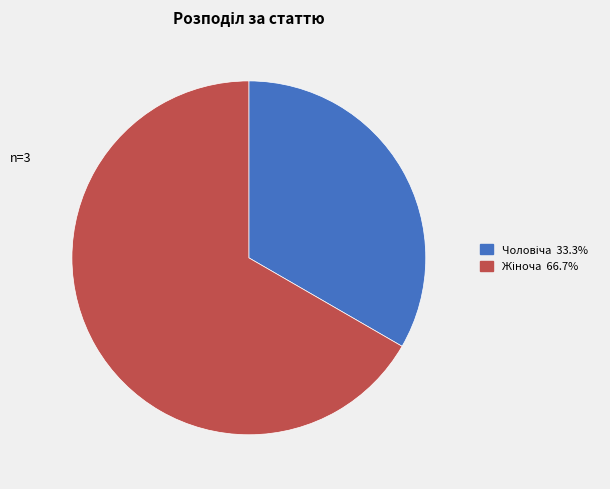

Is there any slice that represents more than half of the pie?

Yes